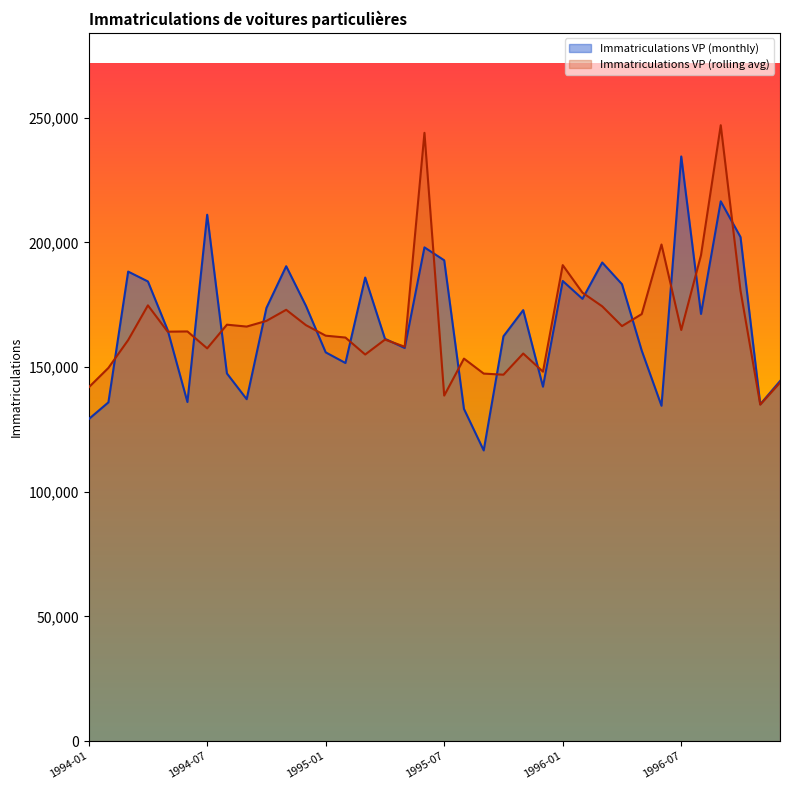

Which label corresponds to the smallest value in the chart?

1995-09